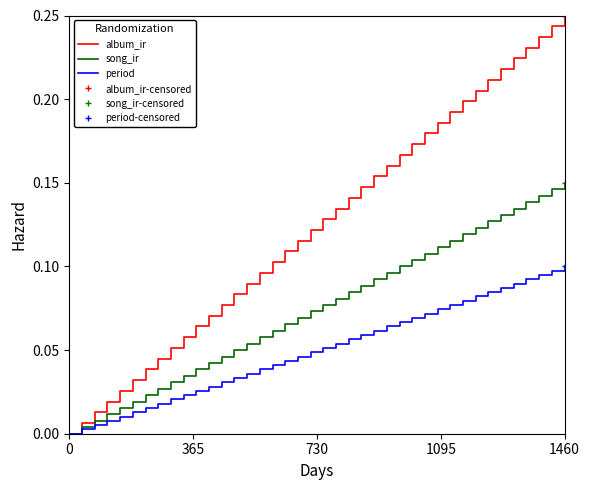

Is it true that song_ir equals -0.1 at 0?

False